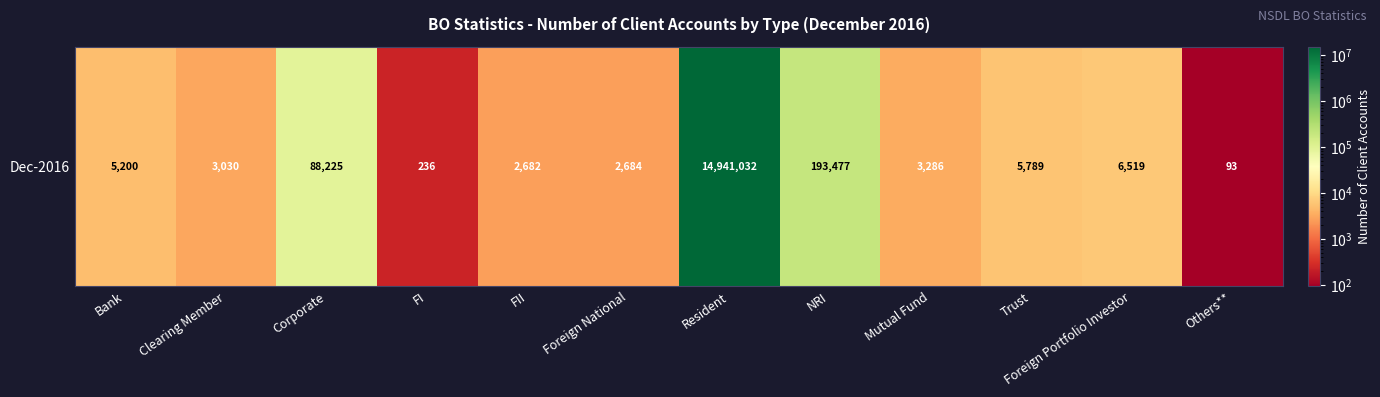

What is the change in value from Resident to NRI?

-14747555